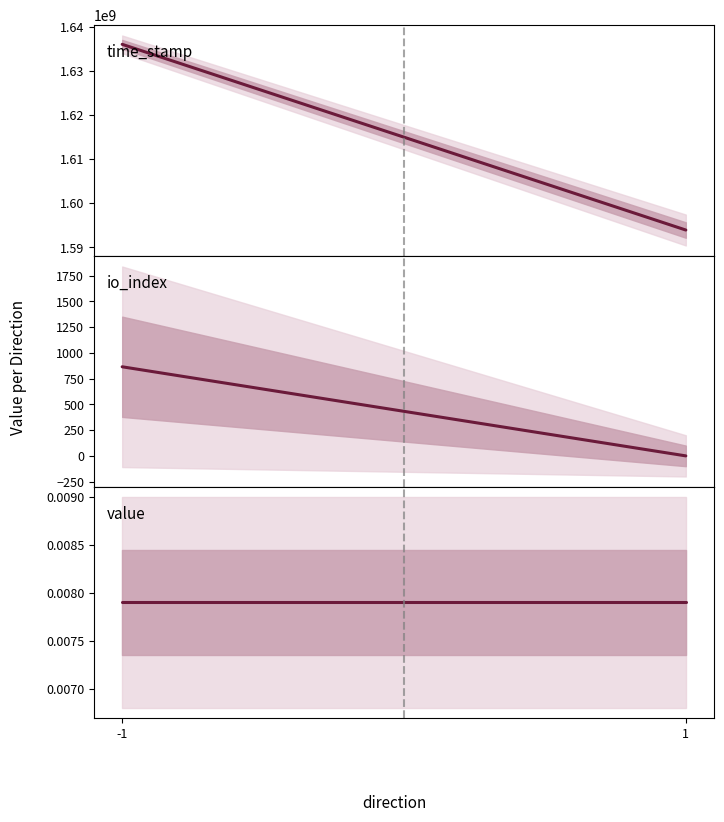

What is the value of the time_stamp point at the 2nd from the left?

1593919359.5